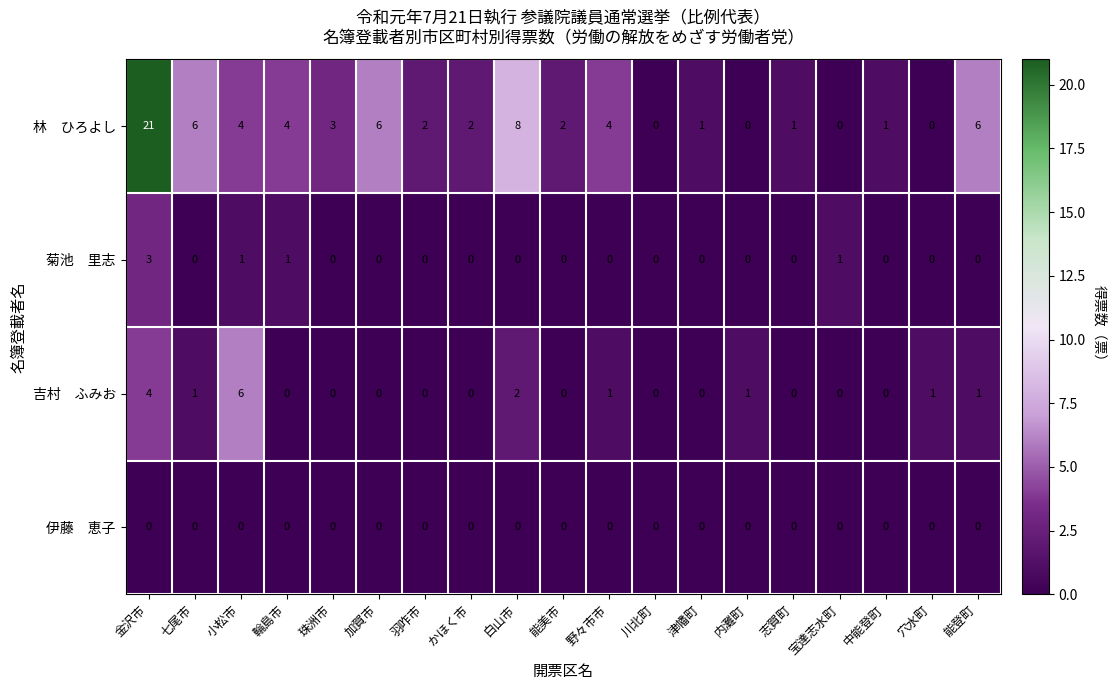

At which category is the sum across all series the highest?

金沢市